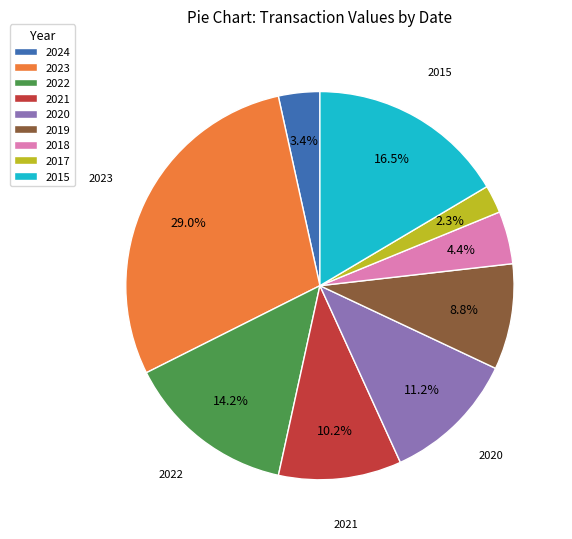

What portion of the pie excludes 2021?

89.8%